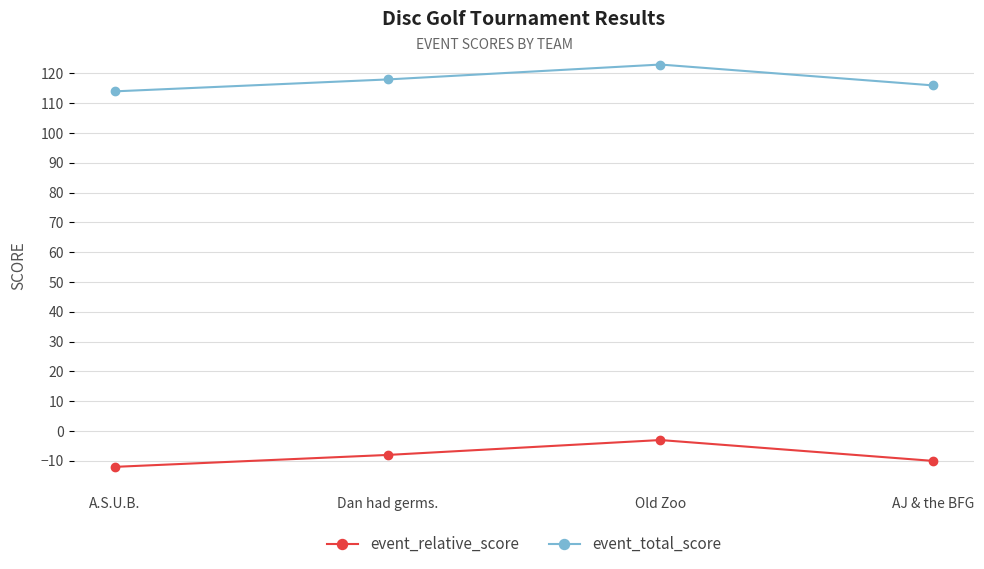

How many values in the event_total_score series are below 118?

2